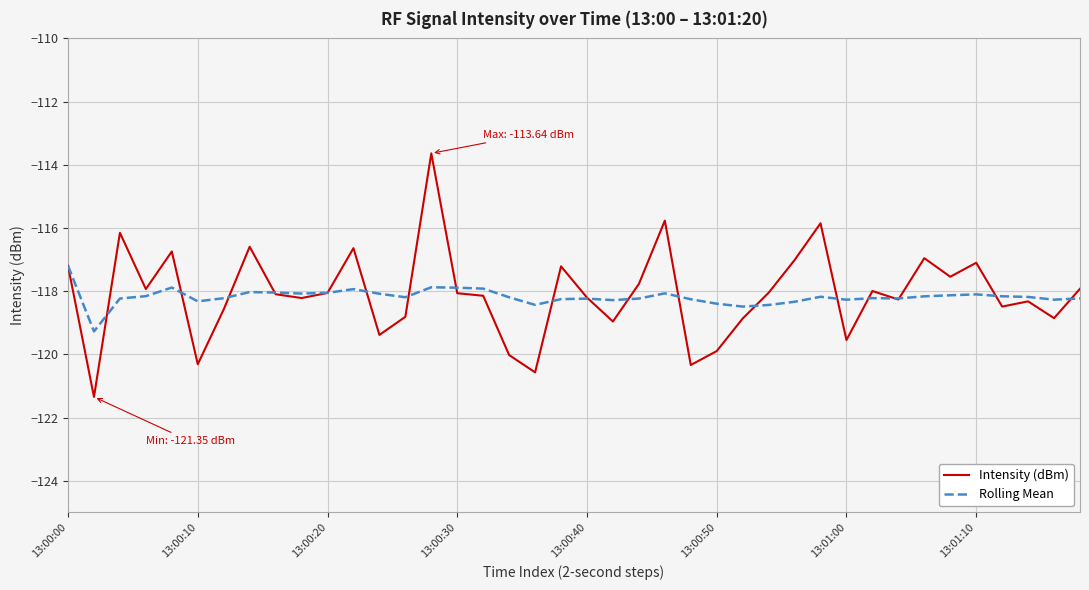

What is the lowest value of the Rolling Mean series?

-119.3